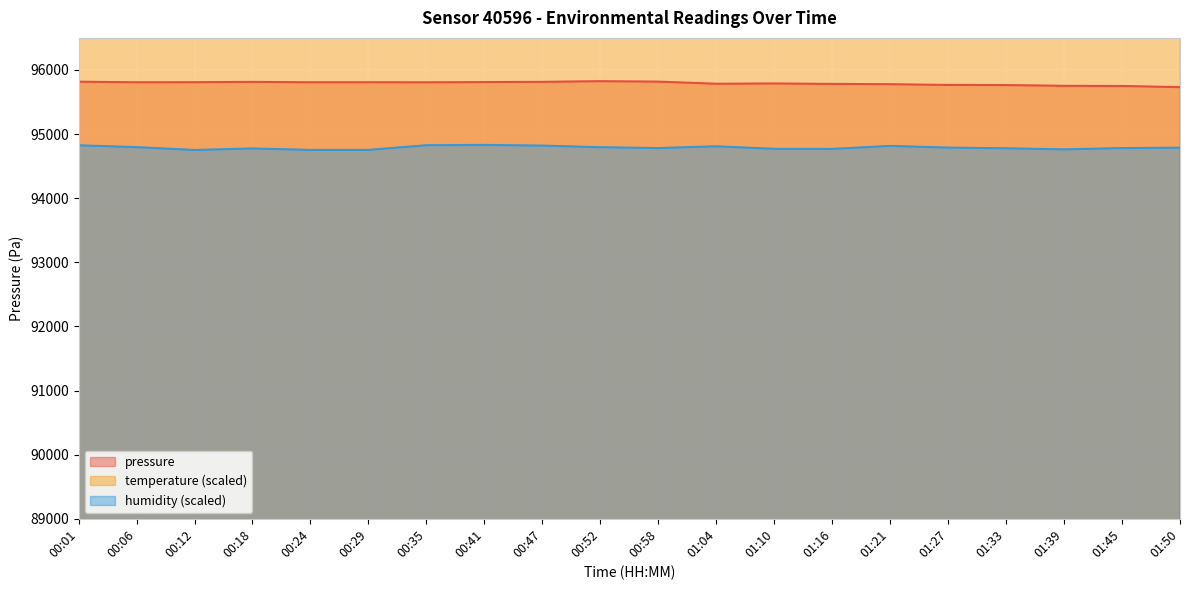

Reading left to right, list all the values displayed in this chart.

pressure: 95817.0	95807.3	95808.8	95814.1	95807.3	95808.1	95806.6	95810.7	95814.5	95824.5	95817.8	95784.8	95788.9	95782.6	95777.3	95766.1	95763.8	95752.6	95749.8	95731.5
temperature: 190260.0	190980.0	190800.0	190620.0	190320.0	190800.0	191160.0	190800.0	190740.0	190140.0	189900.0	189840.0	189900.0	189960.0	190140.0	190140.0	189600.0	189600.0	188940.0	188940.0
humidity: 94824.8	94796.0	94751.6	94775.6	94752.8	94752.8	94826.0	94830.8	94820.0	94794.8	94781.6	94809.2	94769.6	94768.4	94815.2	94788.8	94778.0	94761.2	94781.6	94787.6